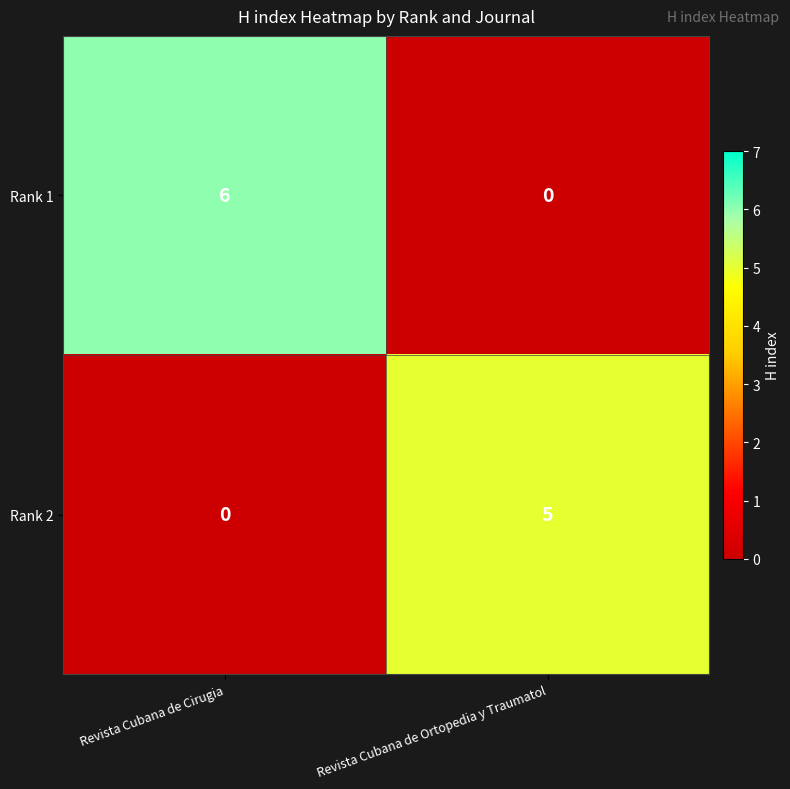

Reading left to right, list all the values displayed in this chart.

Rank 1: 6	0
Rank 2: 0	5